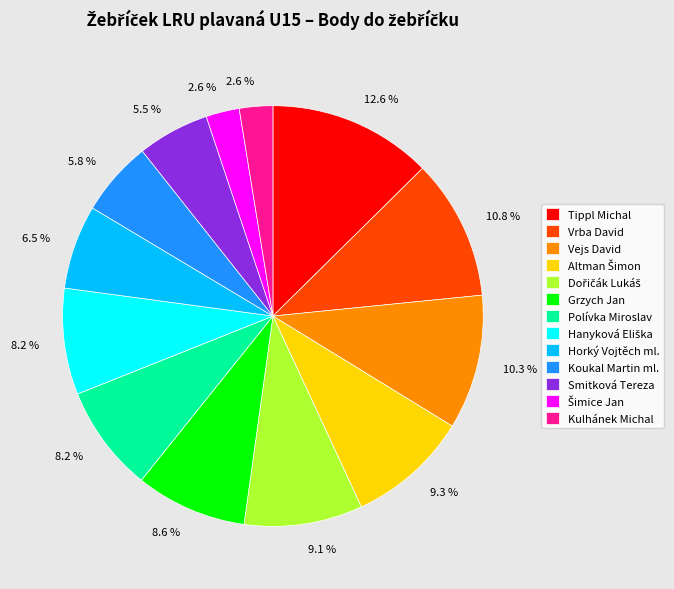

To the nearest percent, what portion does Tippl Michal represent?

13%